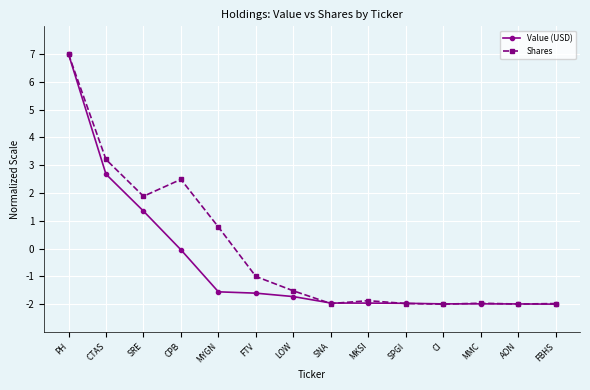

What value does the Value (USD) series have at PH?

7.0